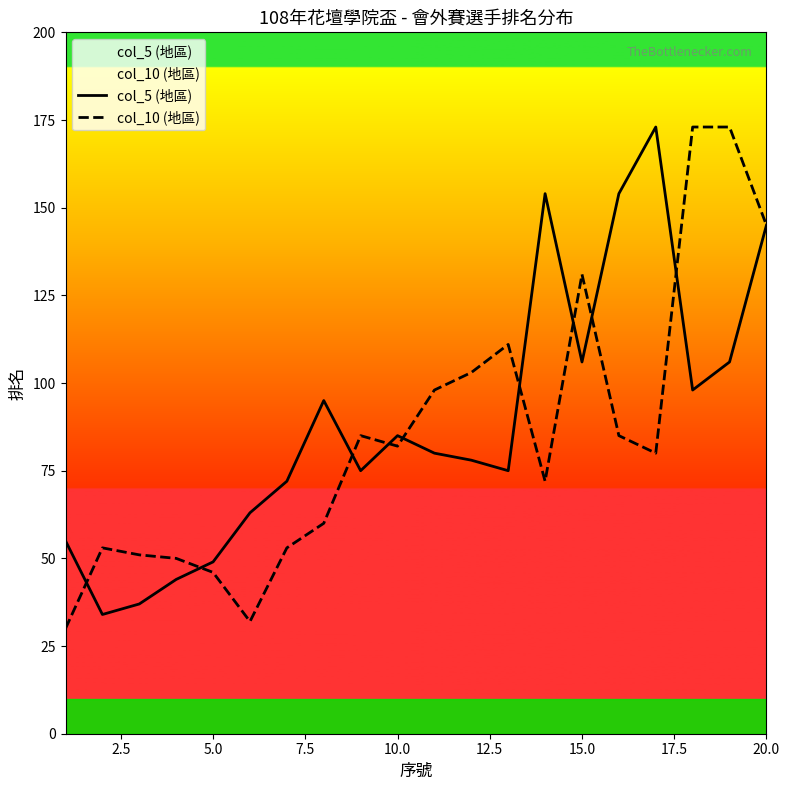

After their last crossing, which series has the higher values: col_5 (地區) or col_10 (地區)?

col_10 (地區)